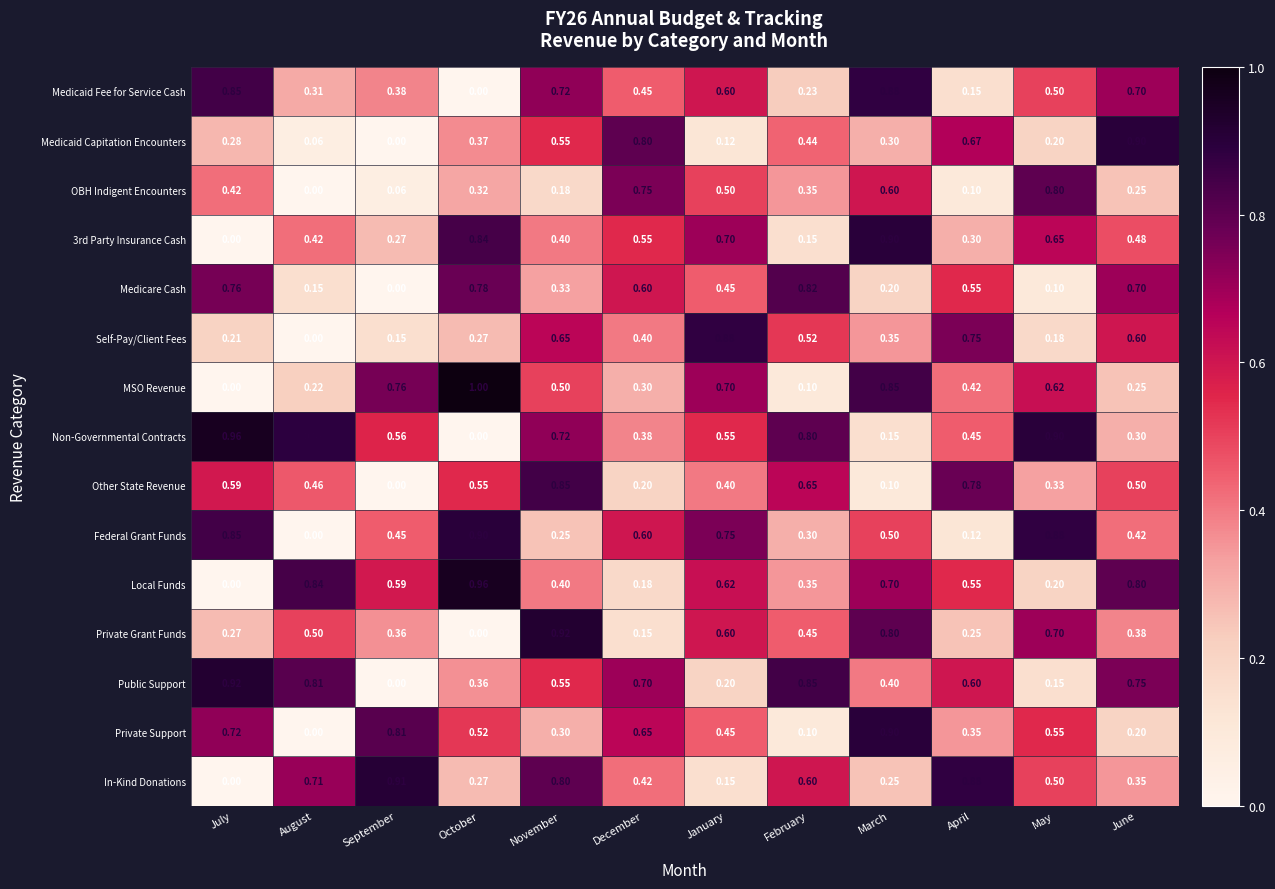

Which series changed the most between December and January?

Medicaid Capitation Encounters